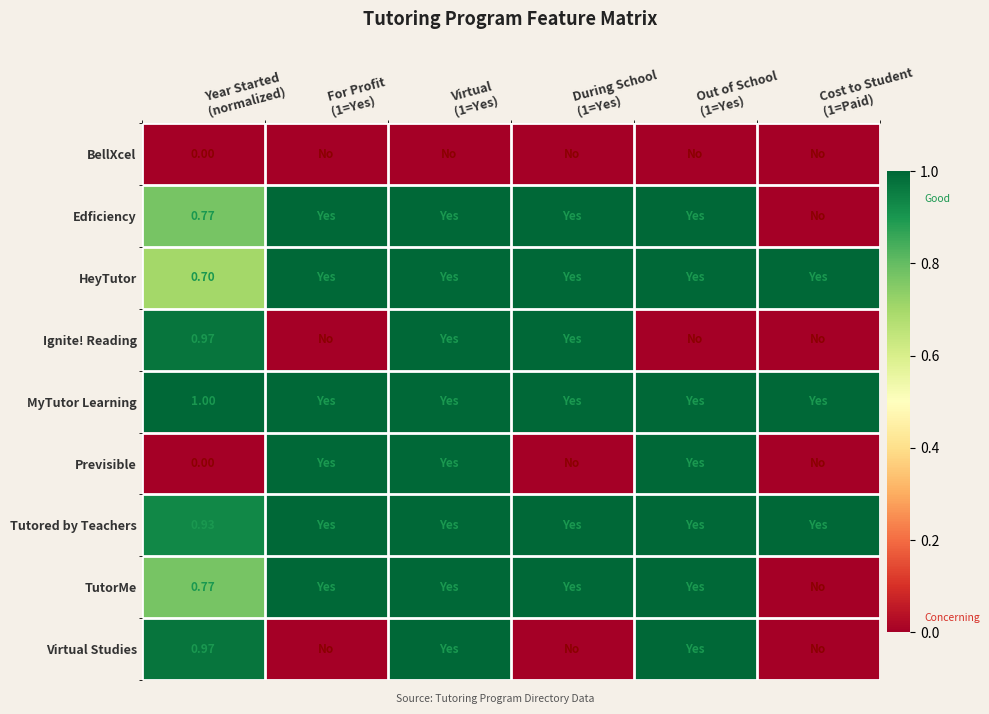

Rank the categories by Tutored by Teachers value from highest to lowest.

For Profit (1=Yes), Virtual (1=Yes), During School (1=Yes), Out of School (1=Yes), Cost to Student (1=Paid), Year Started (normalized)